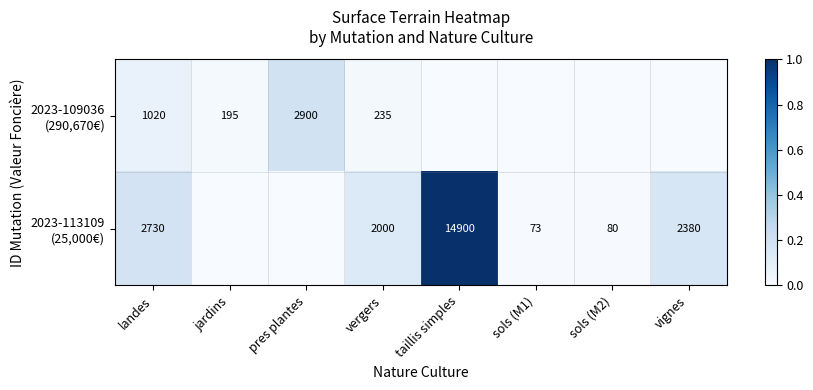

What is the total value across all series at landes?

3750